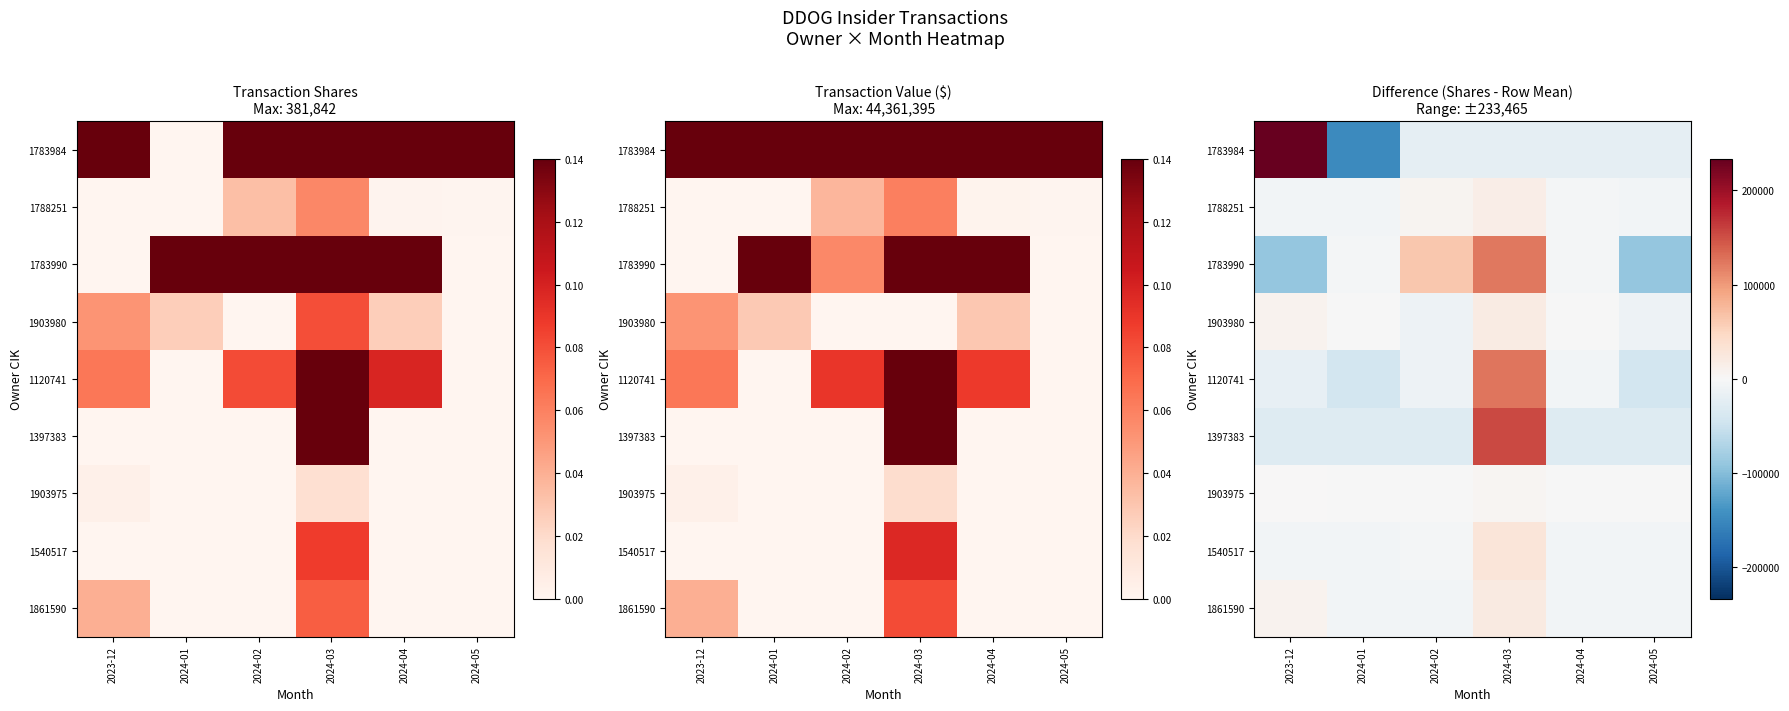

What is the sum of the 1861590 values at 2024-02 and 2024-01?

-14533.3